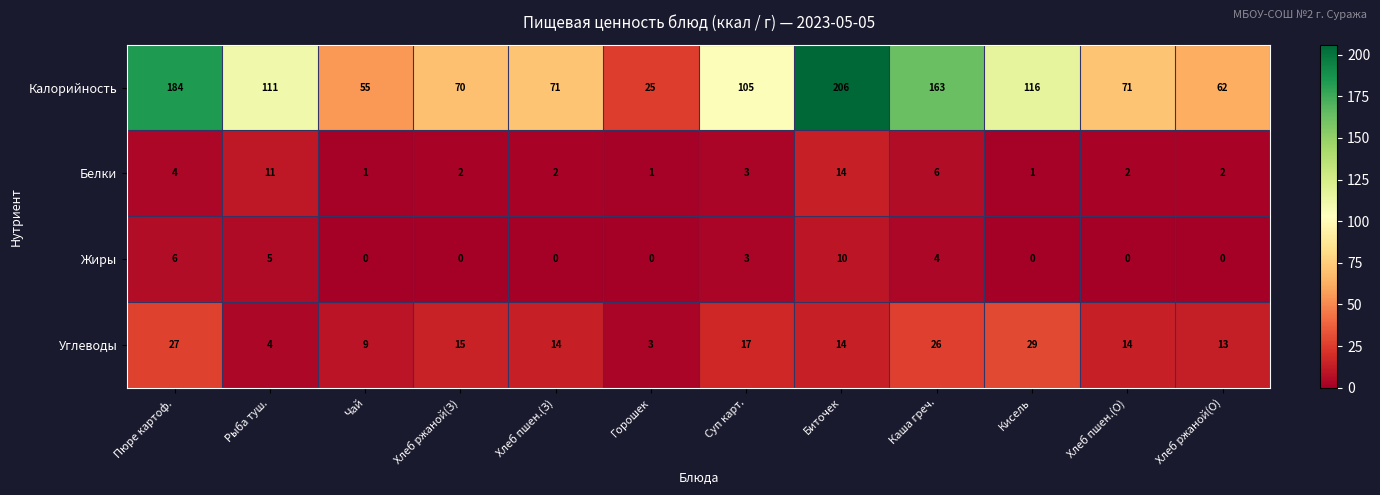

At which category does the chart reach its peak across all series?

Биточек